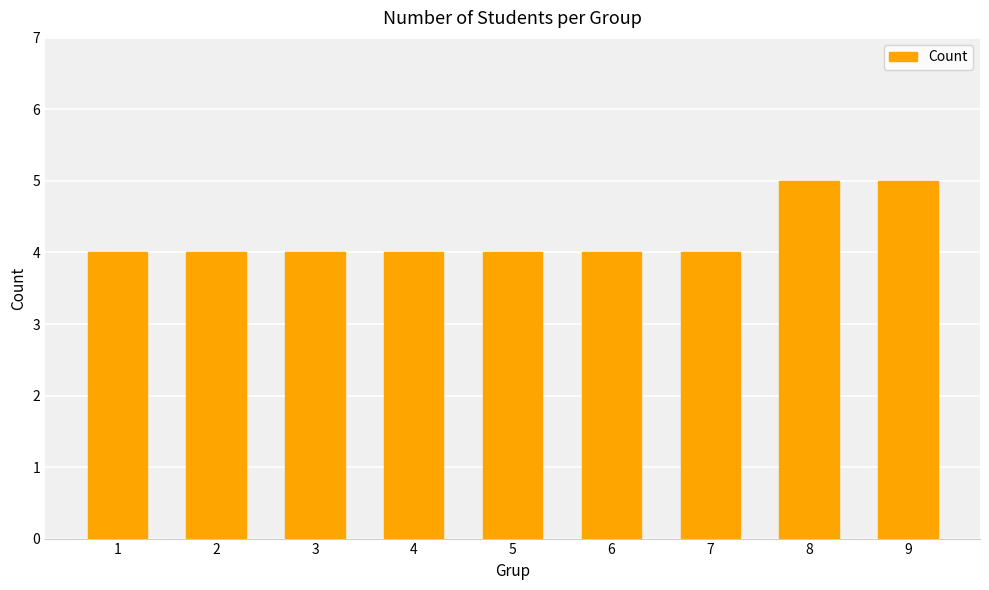

The chart shows a value of 1 at 3. True or false?

False